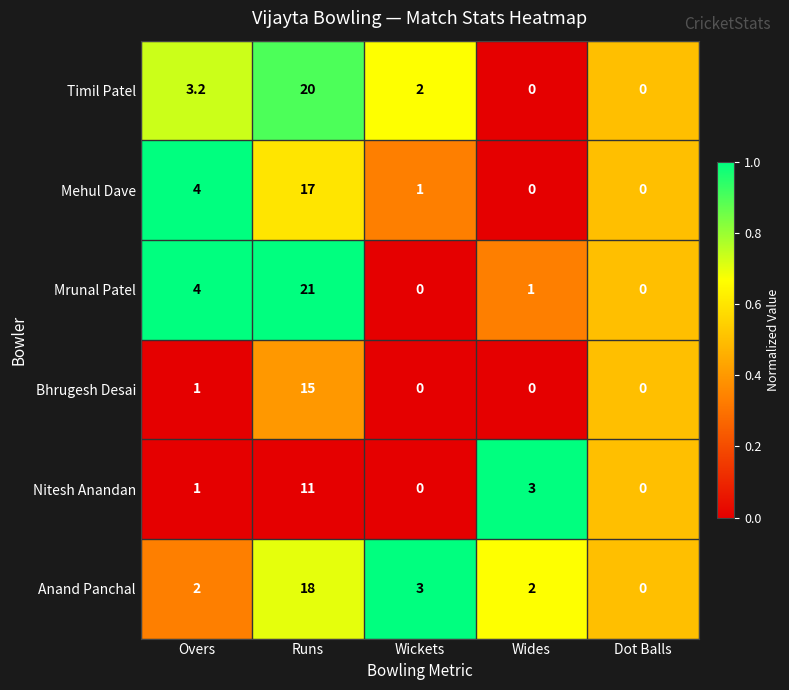

What is the difference between the second highest and second lowest values in the Nitesh Anandan series?

3.0